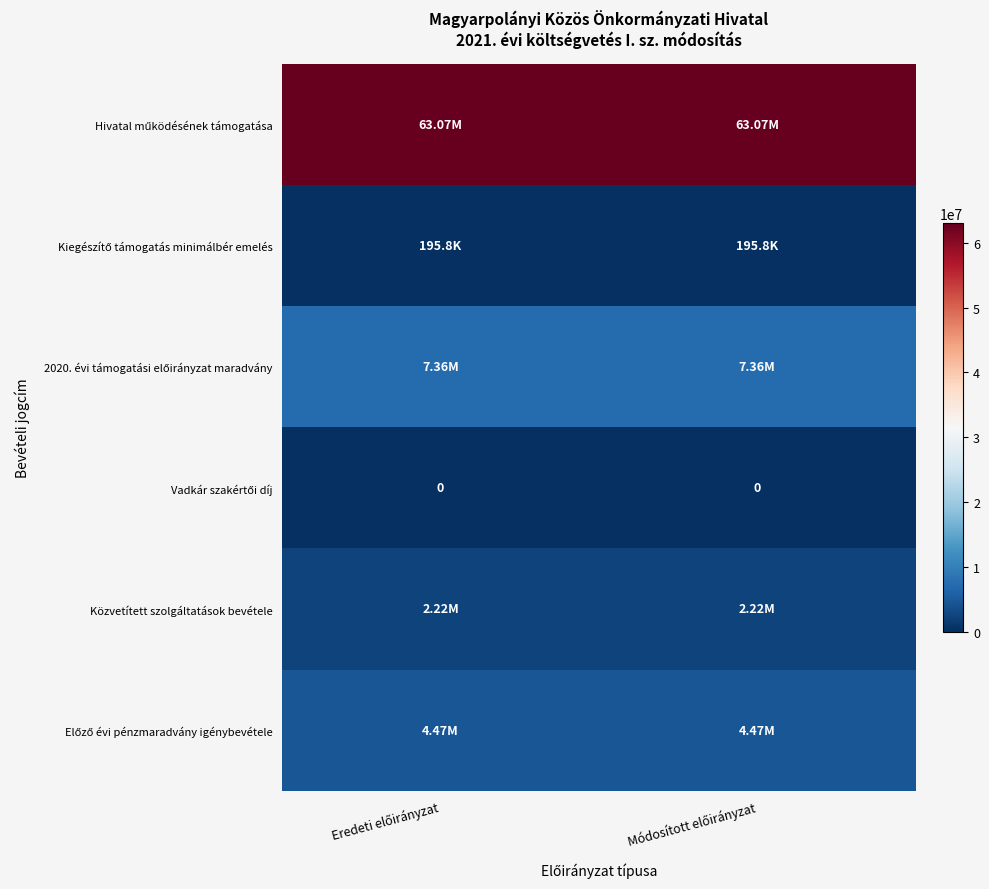

What is the spread (max minus min) of values at Módosított előirányzat?

63072428